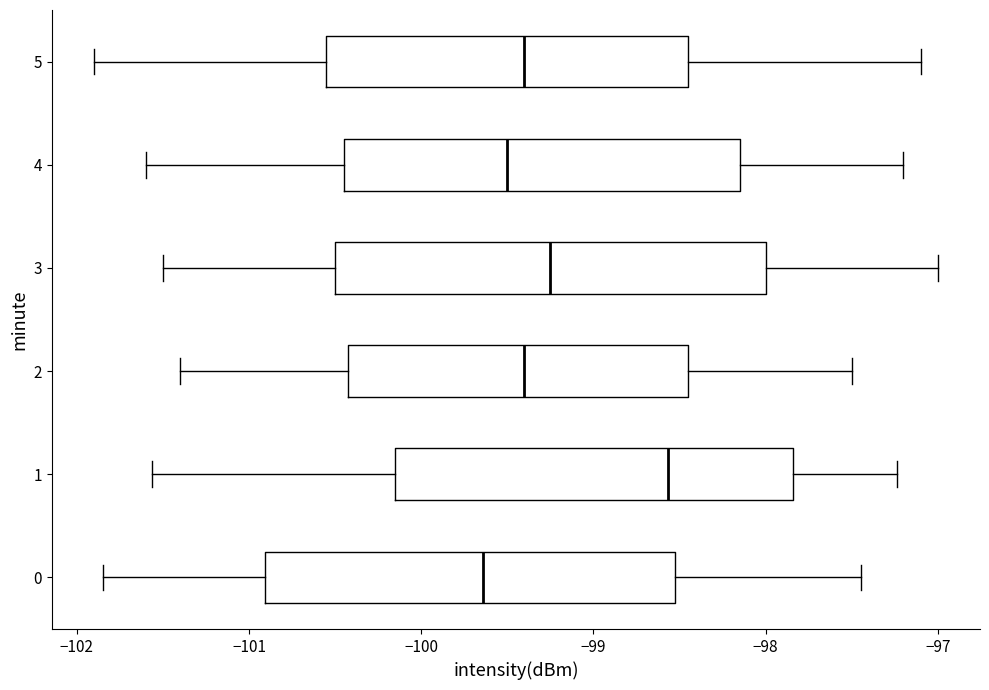

Which box has the furthest to the left median line?

0